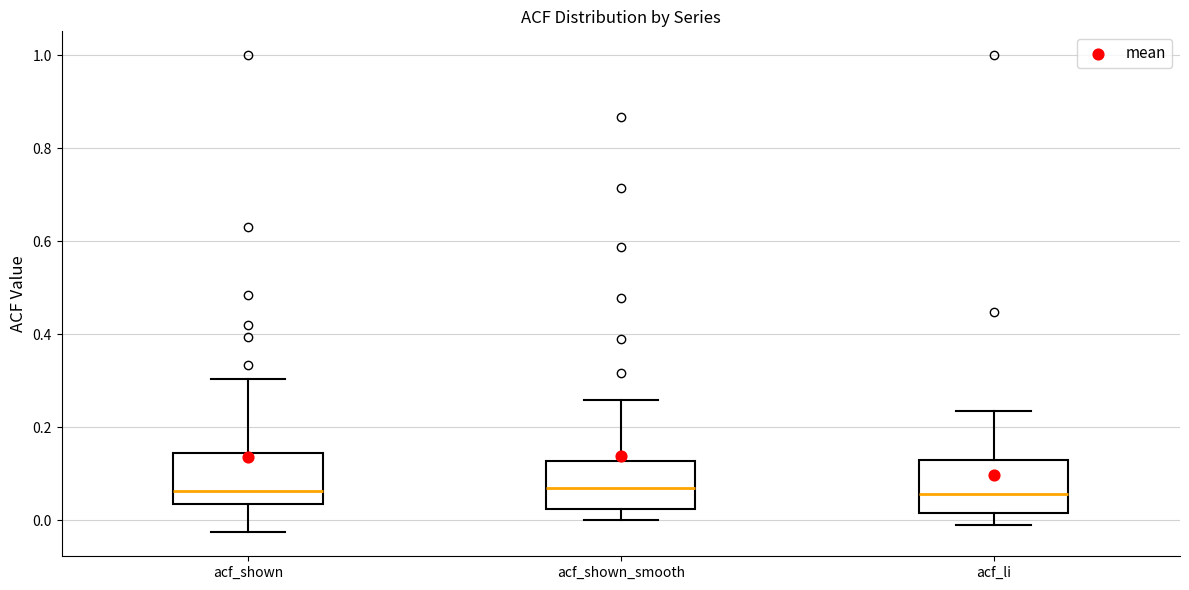

Reading left to right, transcribe this box plot: for each box, give where its median line is, the range the box spans, and where its two whiskers end, as read against the y-axis. The values are not printed on the chart, so give them approximately, as read against the axis.

acf_shown: median 0.06, box 0.04 to 0.14, whiskers -0.02 to 0.30
acf_shown_smooth: median 0.08, box 0.02 to 0.12, whiskers 0.00 to 0.26
acf_li: median 0.06, box 0.02 to 0.12, whiskers 0.00 to 0.24